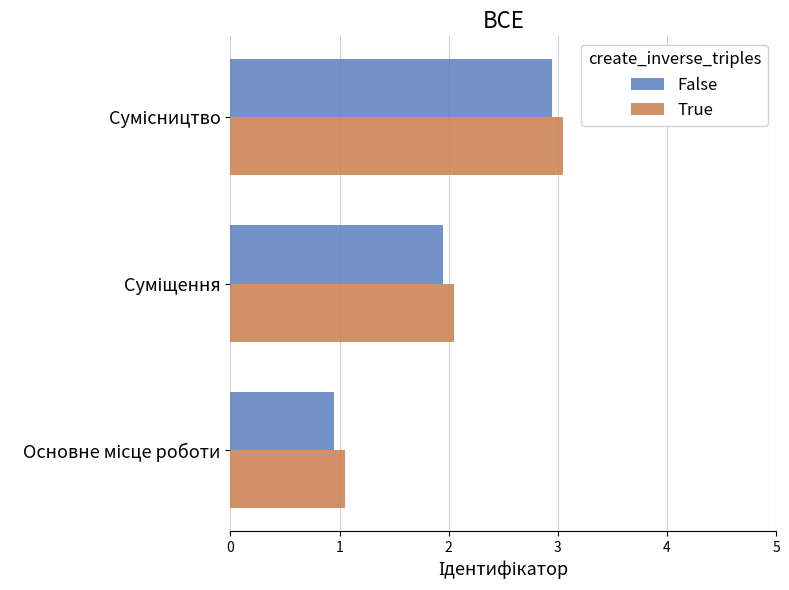

How many data points in False are above 1?

2